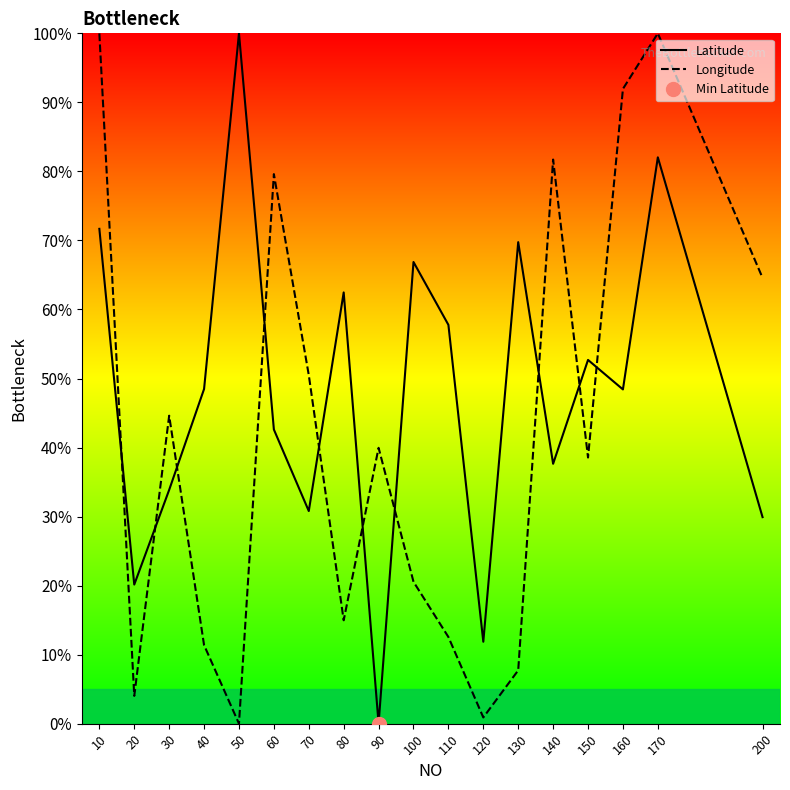

At which category does Latitude reach its first local peak?

50